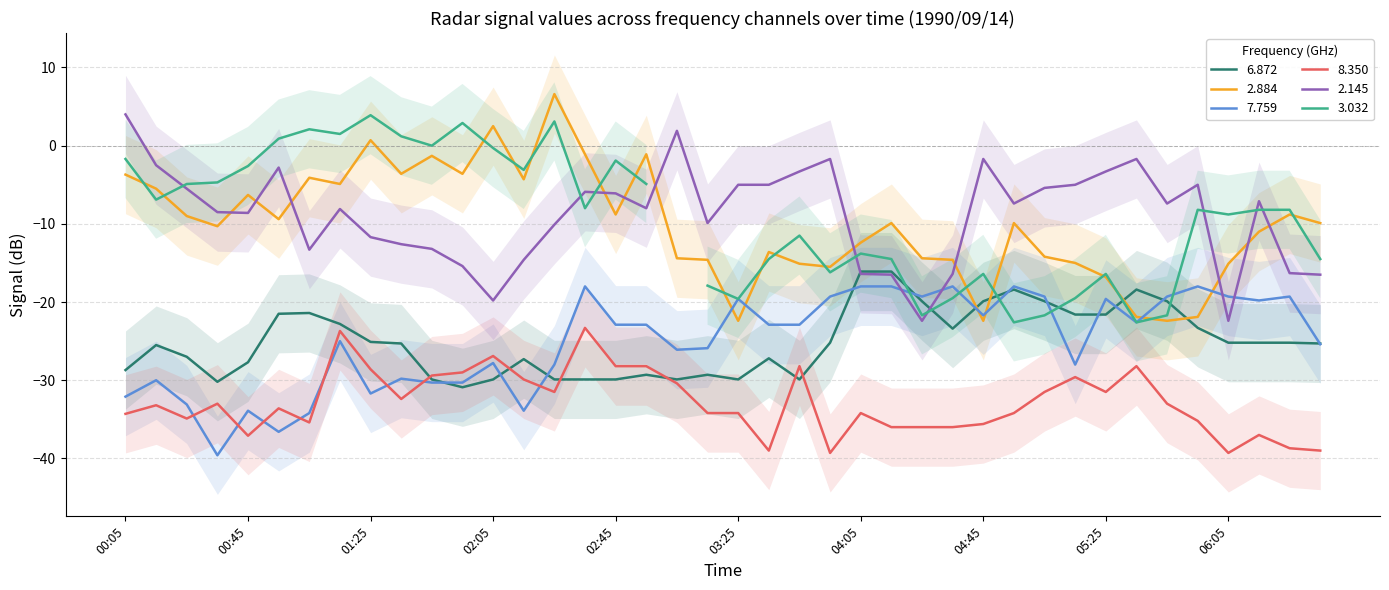

Which category has the highest value in the 2.145 series?

00:05